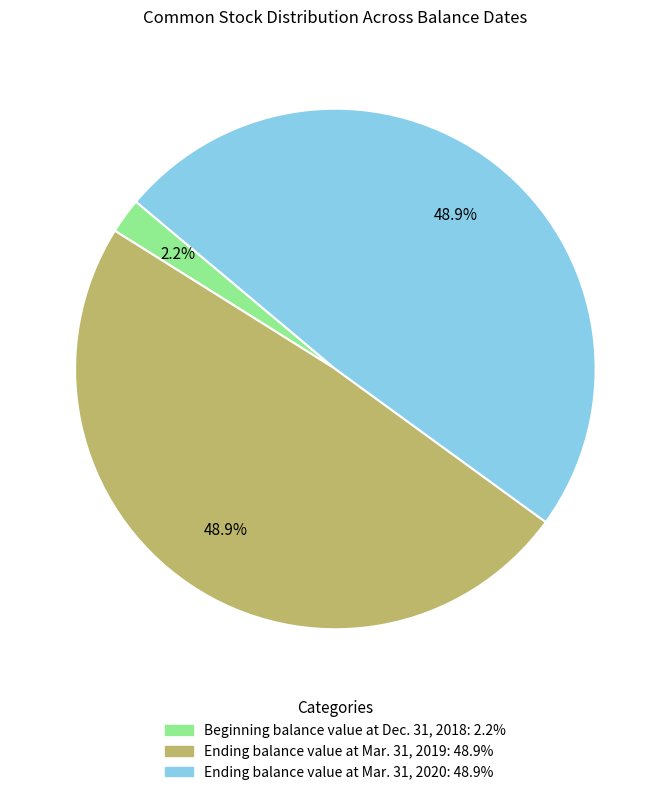

To the nearest percent, what is the difference between the largest and smallest slice percentages?

47%